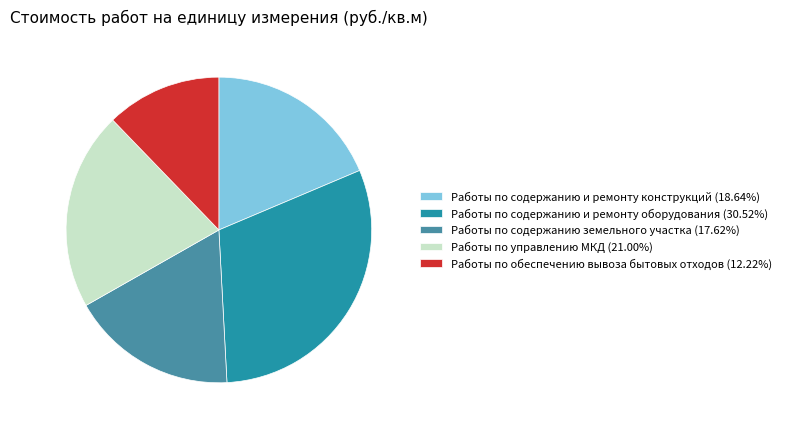

Rank the categories by value from highest to lowest.

Работы по содержанию и ремонту оборудования, Работы по управлению МКД, Работы по содержанию и ремонту конструкций, Работы по содержанию земельного участка, Работы по обеспечению вывоза бытовых отходов